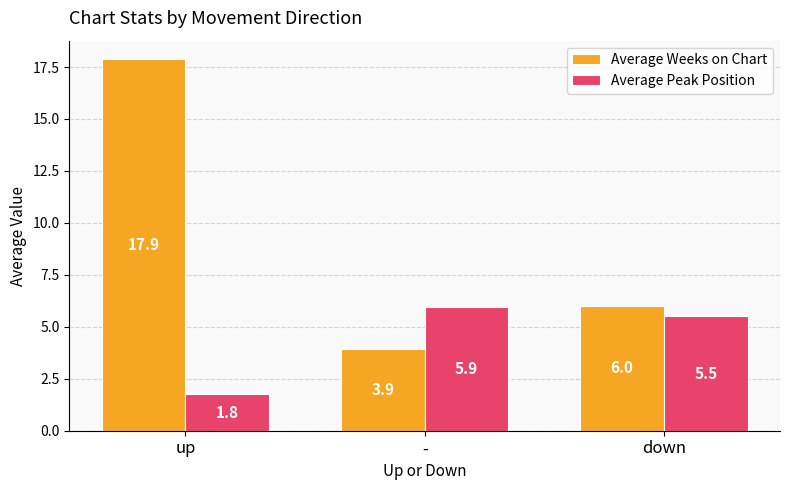

List the series in order of their overall mean, highest first.

Average Weeks on Chart, Average Peak Position